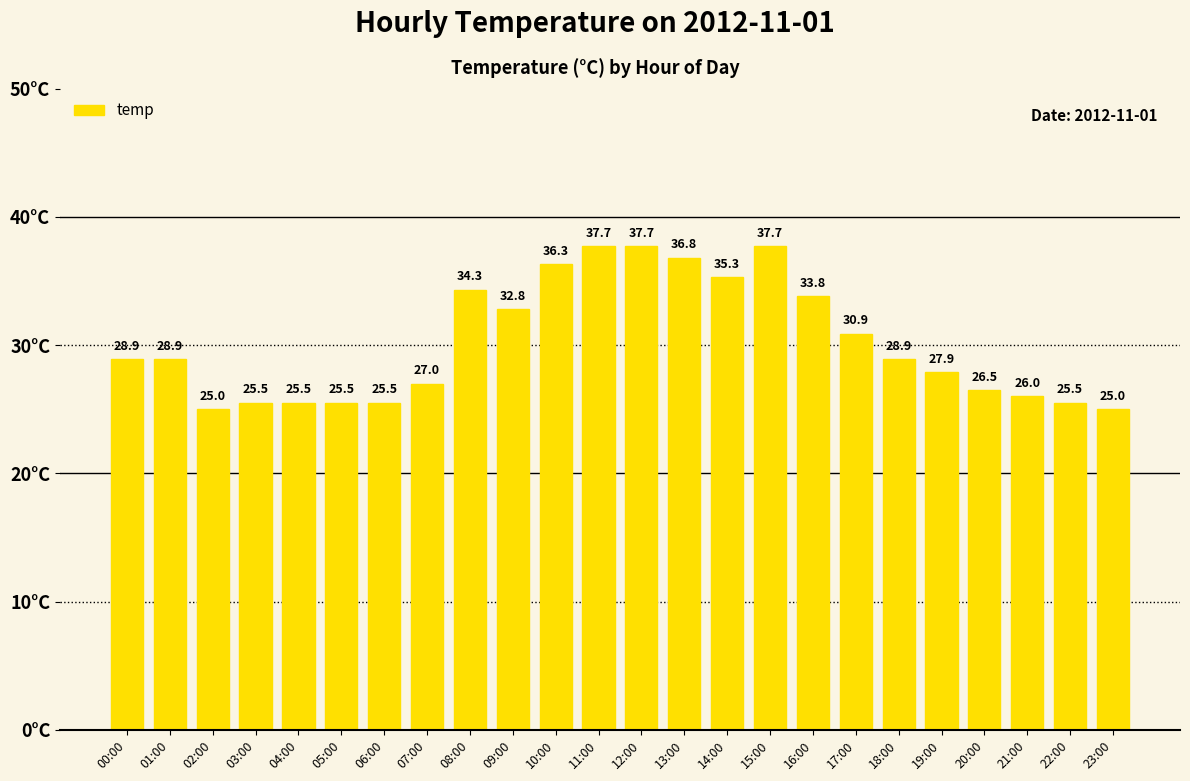

Count the number of data series in this chart.

1